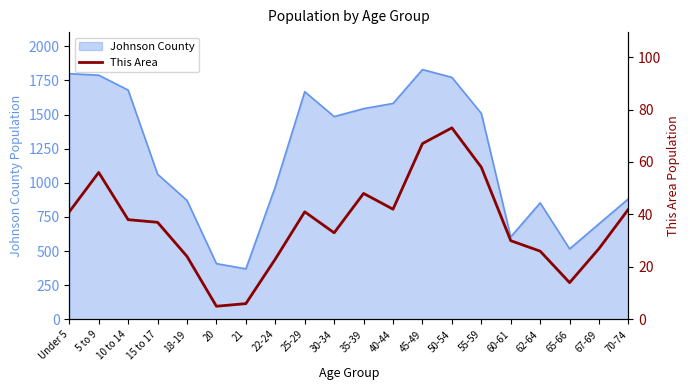

What is the minimum value for Johnson County?

370